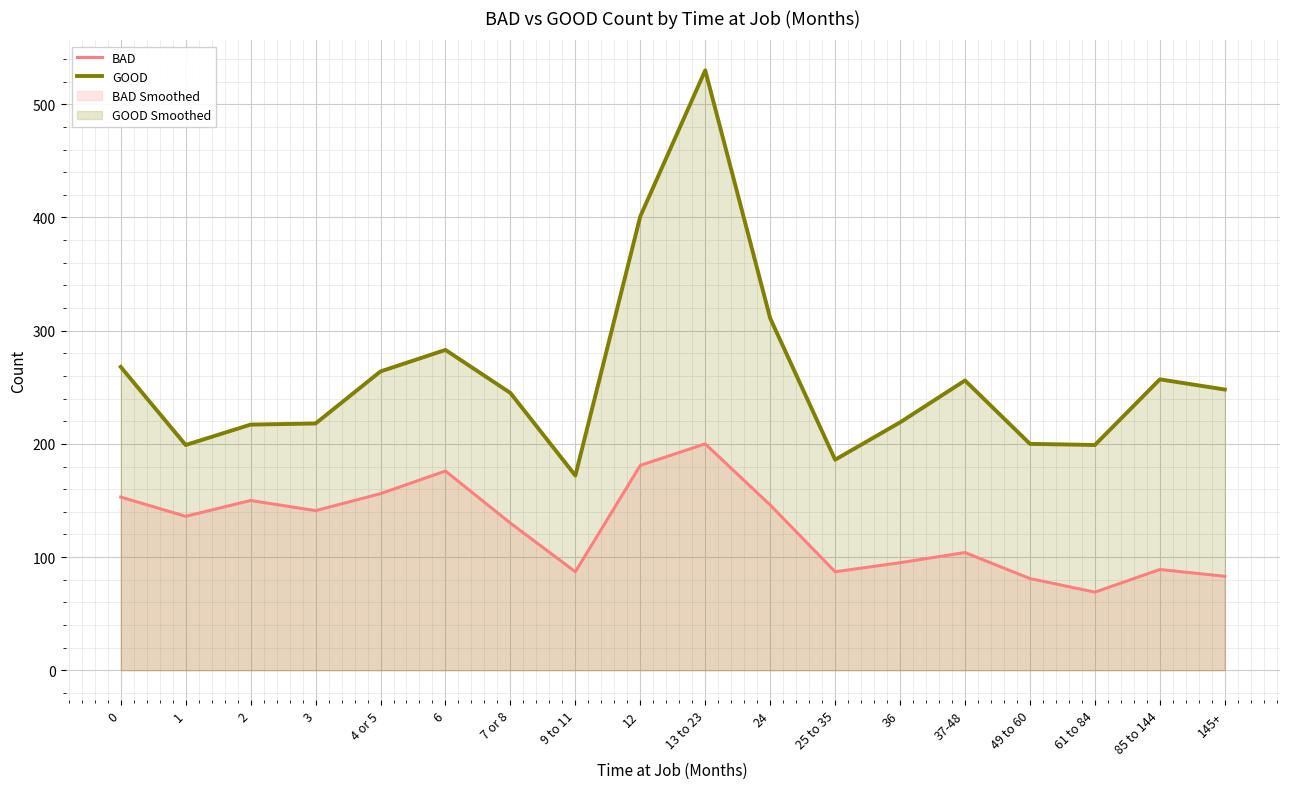

True or false: BAD has a value of 216 at 3.

False